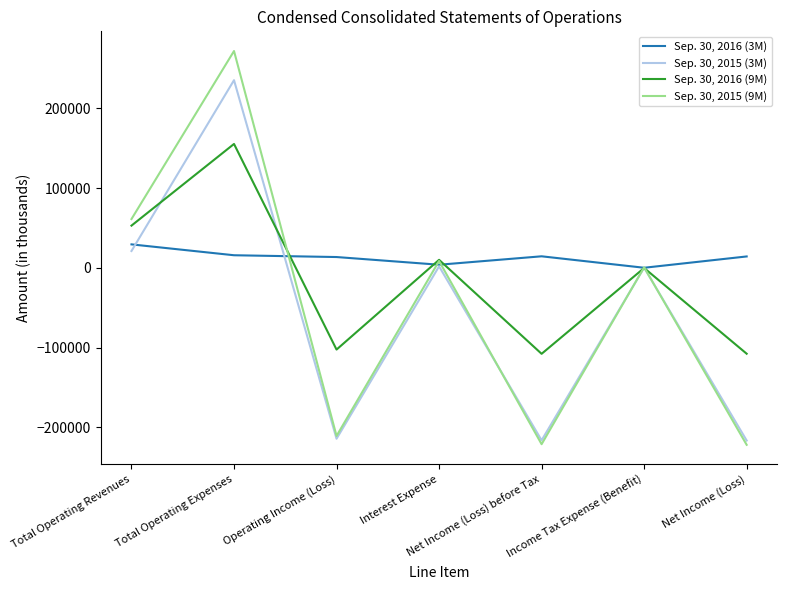

What is the greatest value displayed?

271953